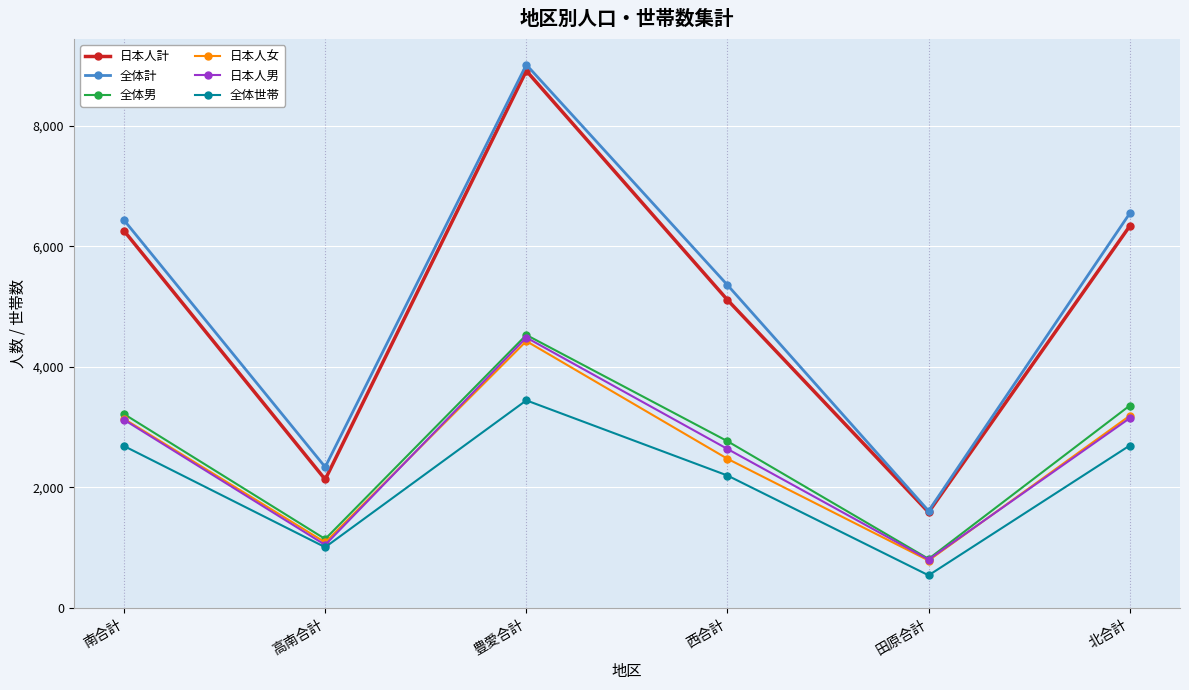

What is the difference between the second highest and second lowest values in the 全体計 series?

4211